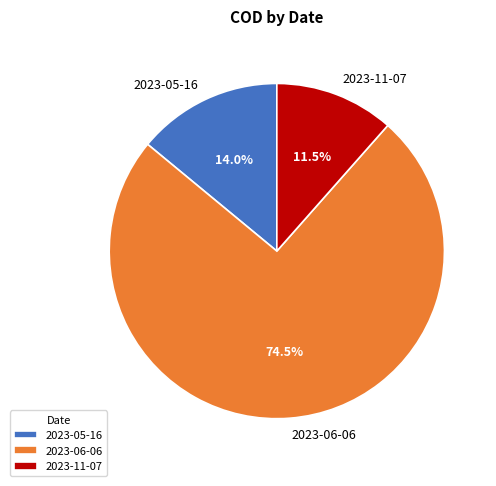

Combined, do 2023-05-16 and 2023-11-07 account for over 50%?

No